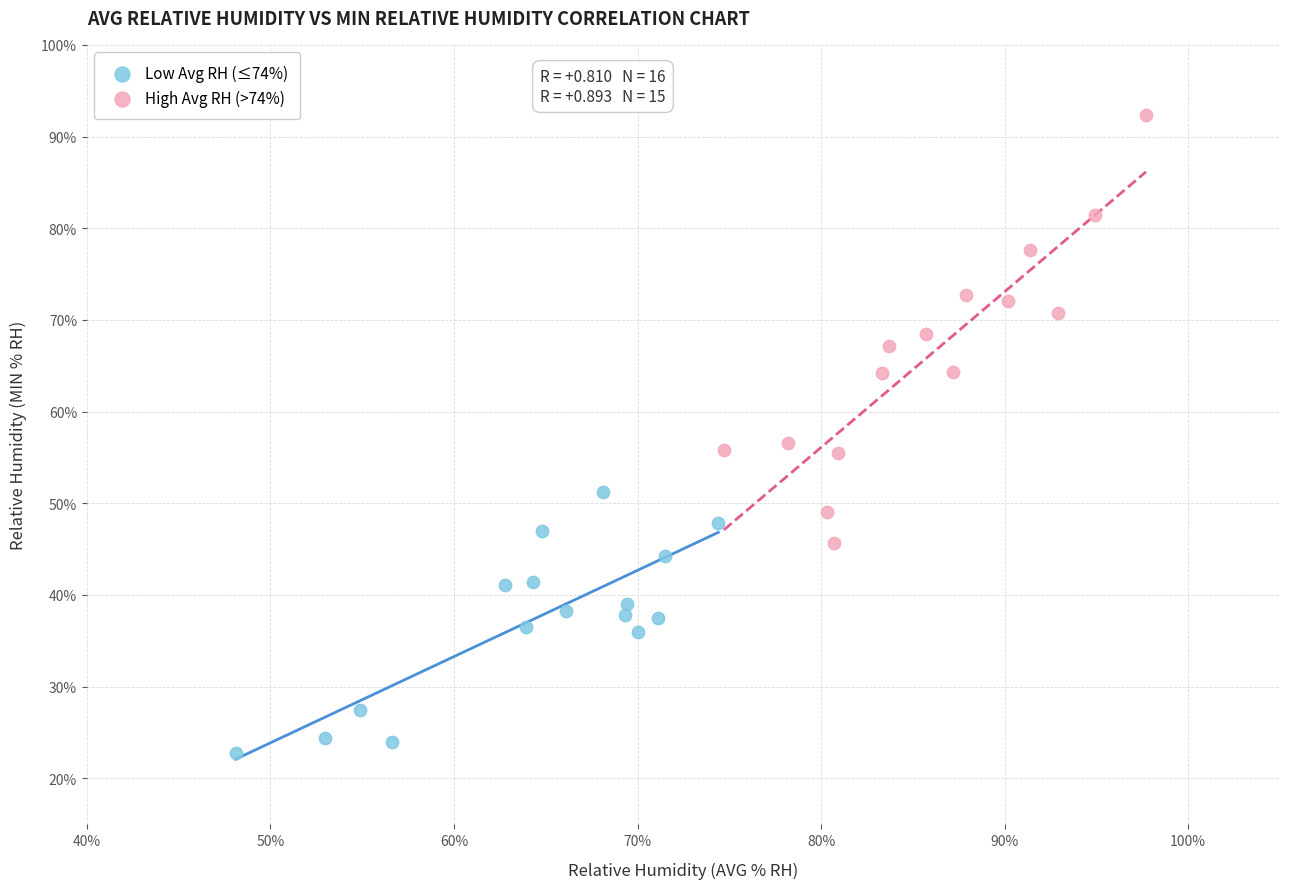

Which series contains the lowest Y value?

Low Avg RH (≤74%)